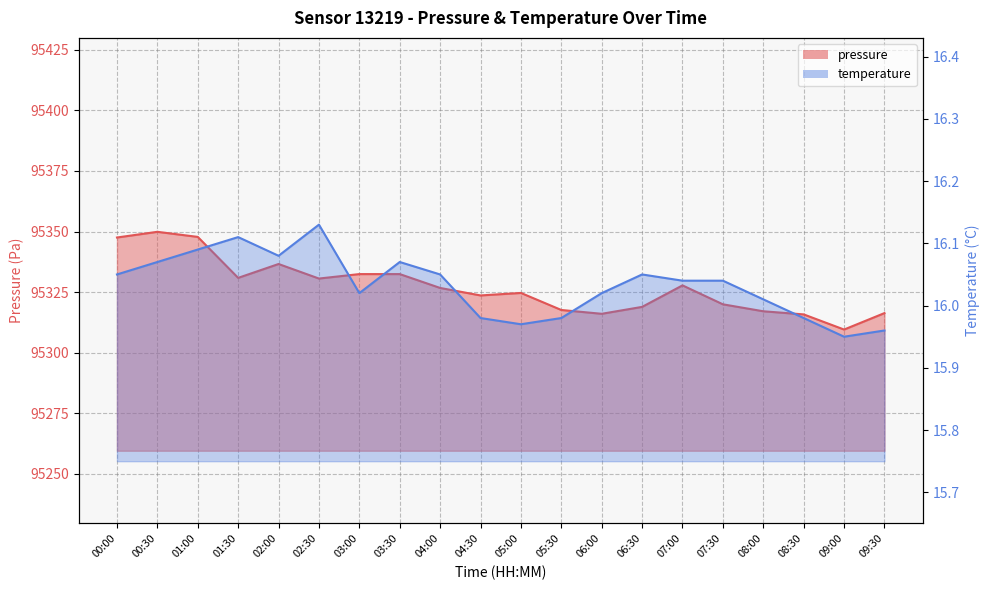

At which category is the sum across all series the highest?

00:30